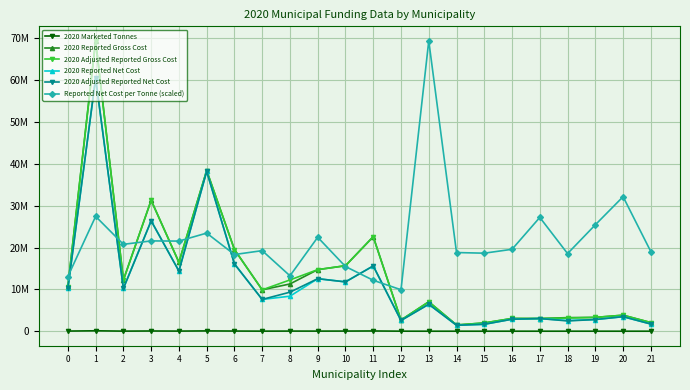

What are all the series names shown in the legend?

2020 Marketed Tonnes, 2020 Reported Gross Cost, 2020 Adjusted Reported Gross Cost, 2020 Reported Net Cost, 2020 Adjusted Reported Net Cost, Reported Net Cost per Tonne (scaled)